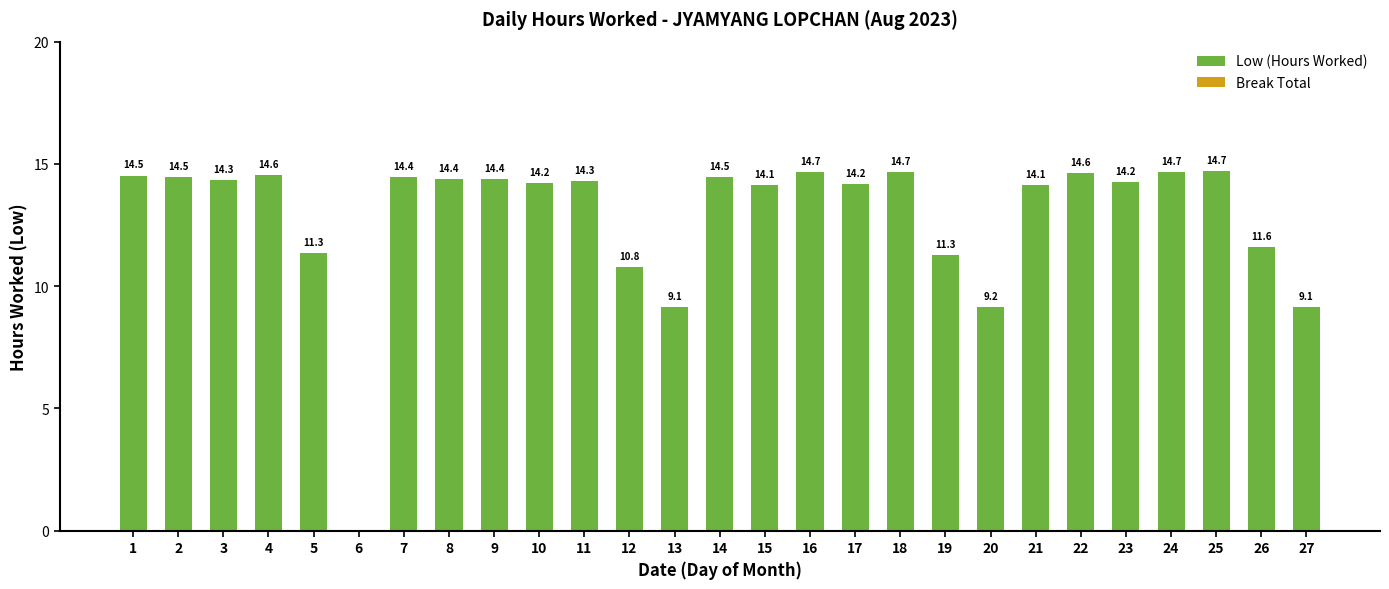

Where is the data nearest to the value 7?

27